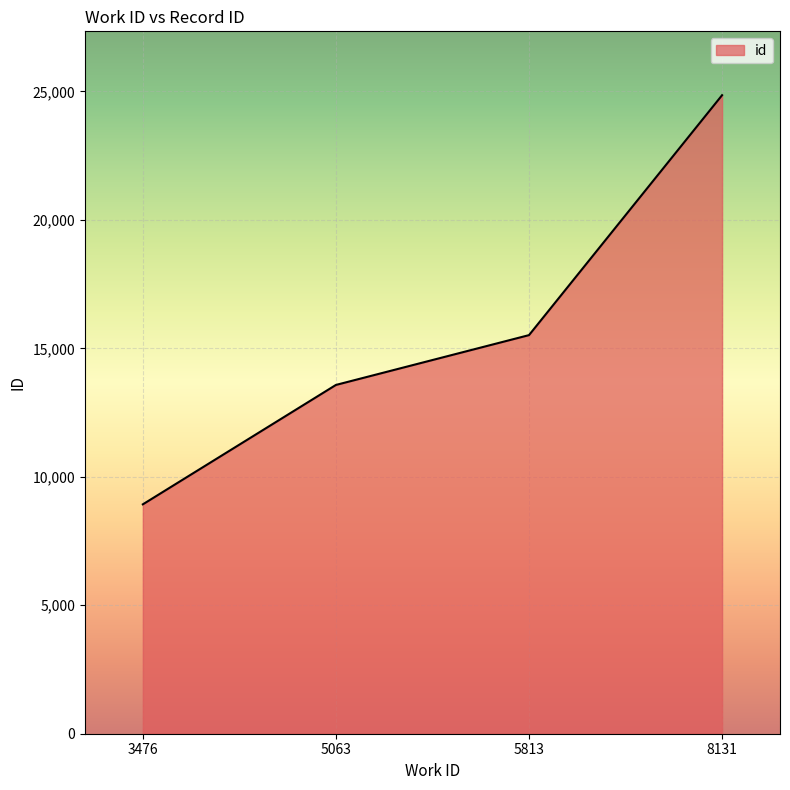

At which label is the value closest to 16892?

5813